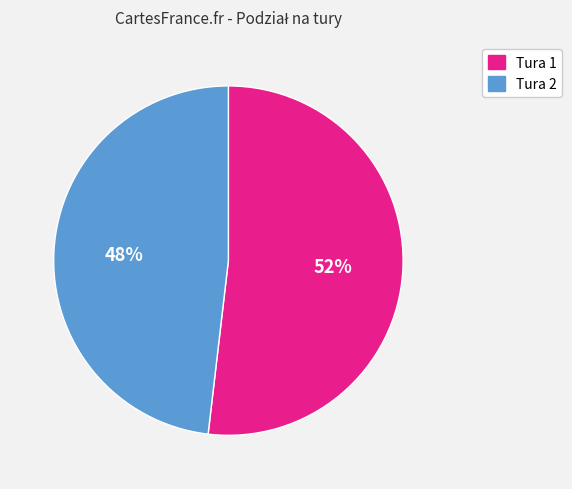

Which has a higher value, Tura 1 or Tura 2?

Tura 1